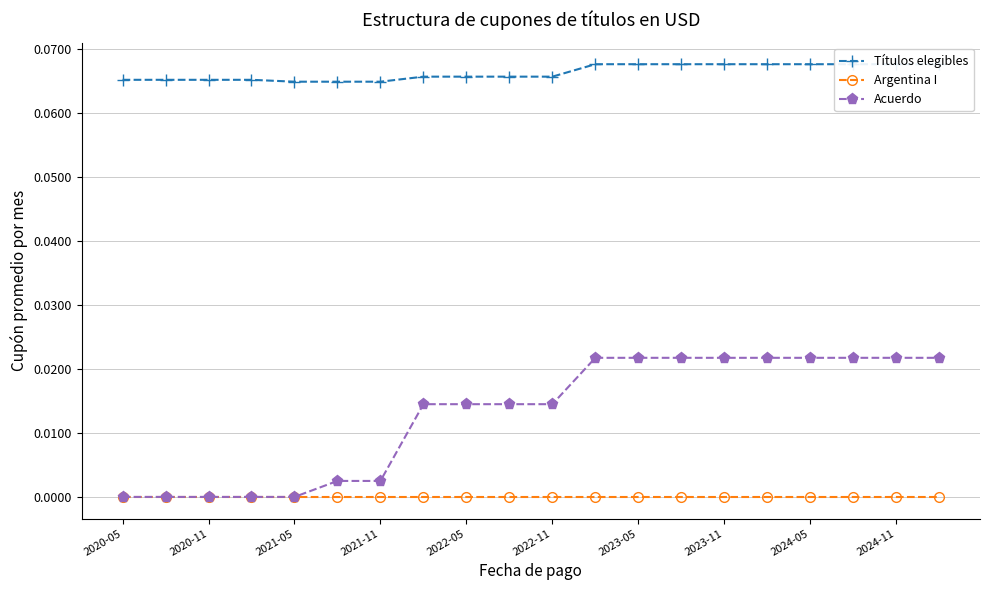

True or false: Argentina I has a value of 0.0 at 2022-05.

True